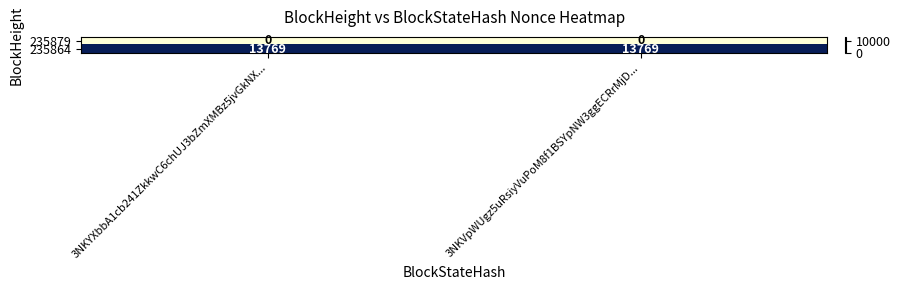

Reading left to right, extract all data points from this chart.

235879: 3NKYXbbA1cb241ZkkwC6chUJ3bZmXMBz5jvGkNX...=0	3NKVpWUgz5uRsiyVuPoM8f1BSYpNW3ggECRrMjD...=0
235864: 3NKYXbbA1cb241ZkkwC6chUJ3bZmXMBz5jvGkNX...=13769	3NKVpWUgz5uRsiyVuPoM8f1BSYpNW3ggECRrMjD...=13769